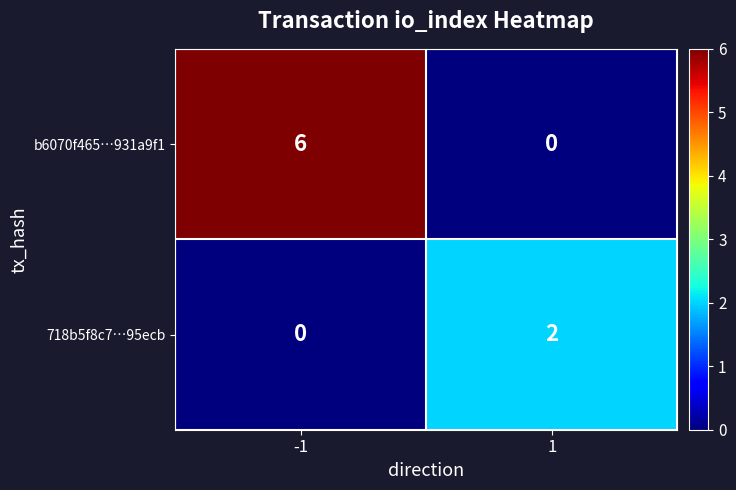

What is the spread (max minus min) of values at -1?

6